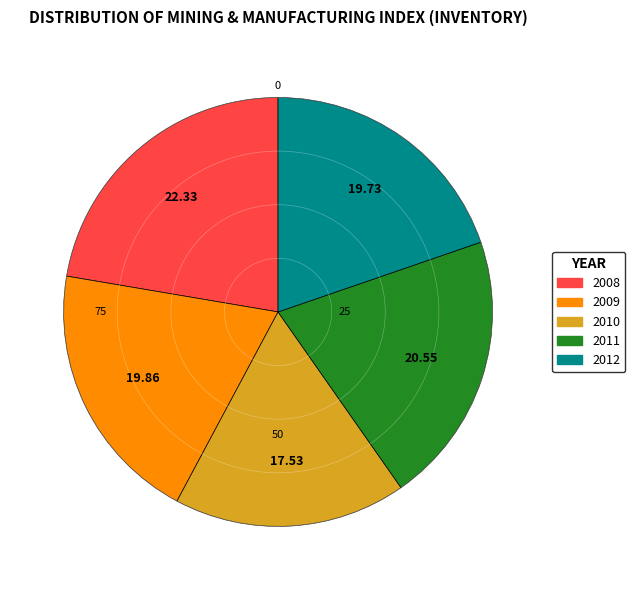

Is 2012 the majority of the pie?

No